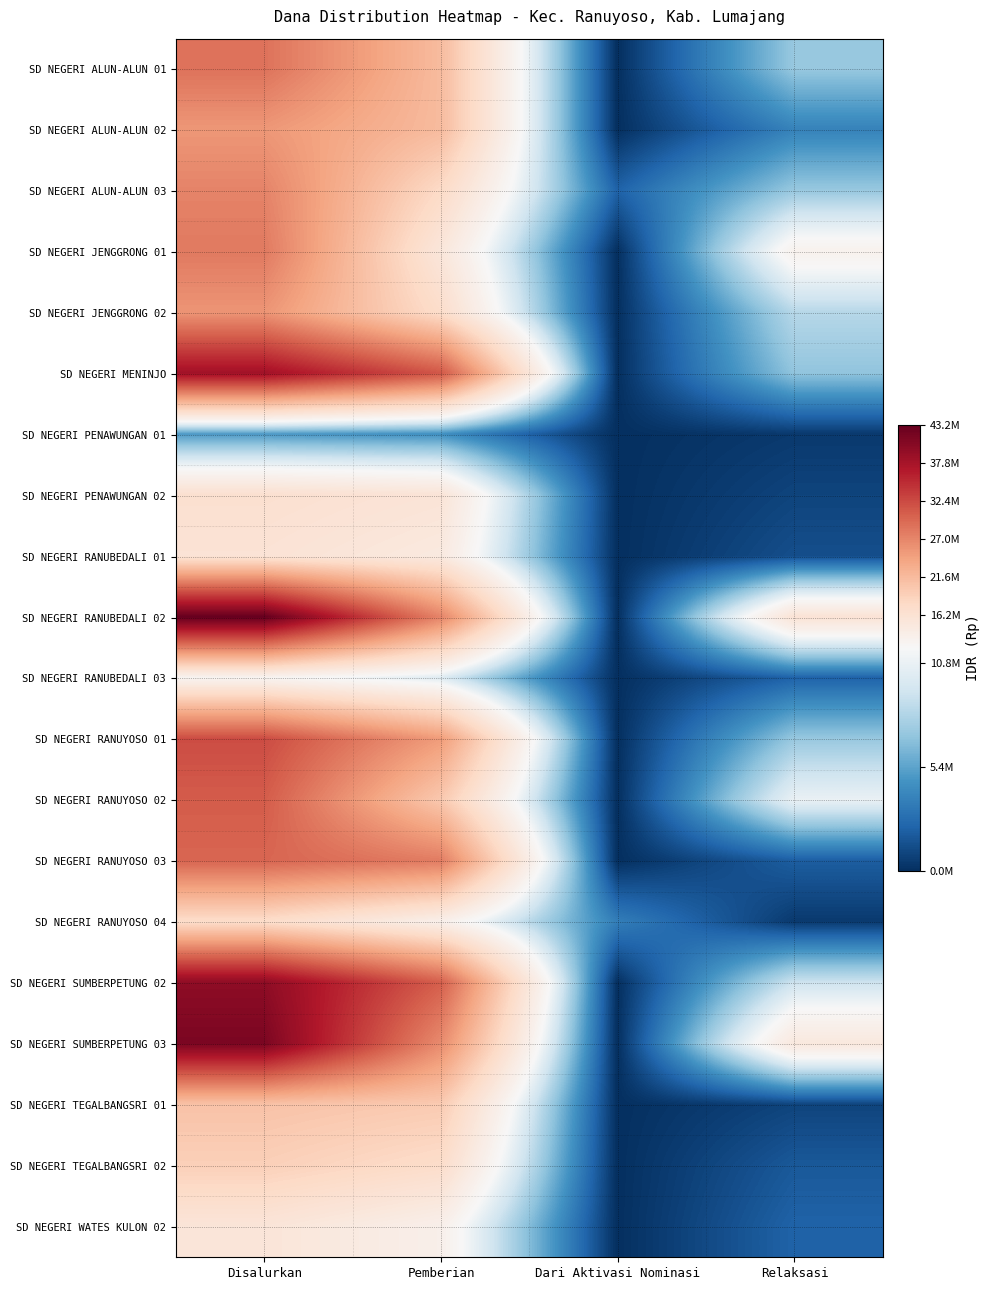

At which category is the sum across all series the highest?

Disalurkan